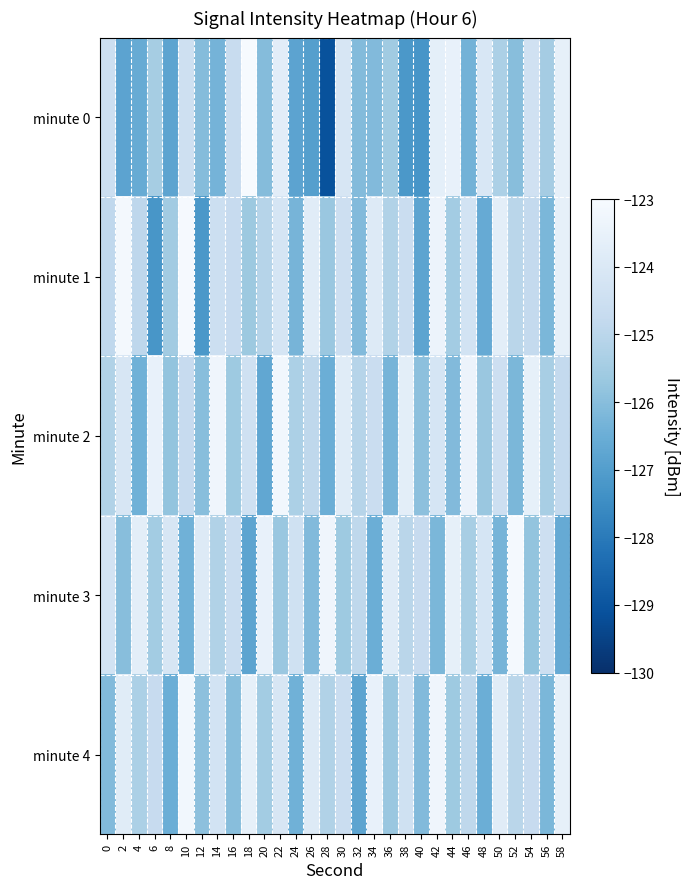

At 2, list the series in order from smallest to largest.

minute 0, minute 3, minute 2, minute 4, minute 1